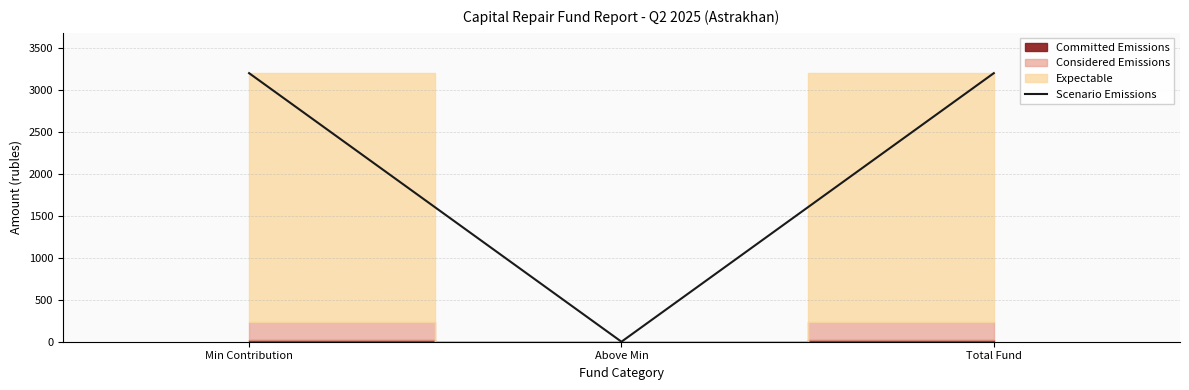

List the labels in order of value, smallest first.

Above Min, Min Contribution, Total Fund